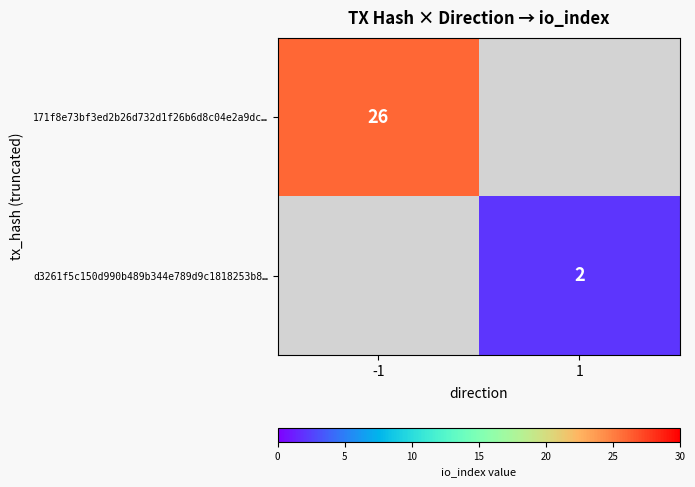

Is it true that d3261f5c150d990b489b344e789d9c1818253b8… equals 2 at 1?

True